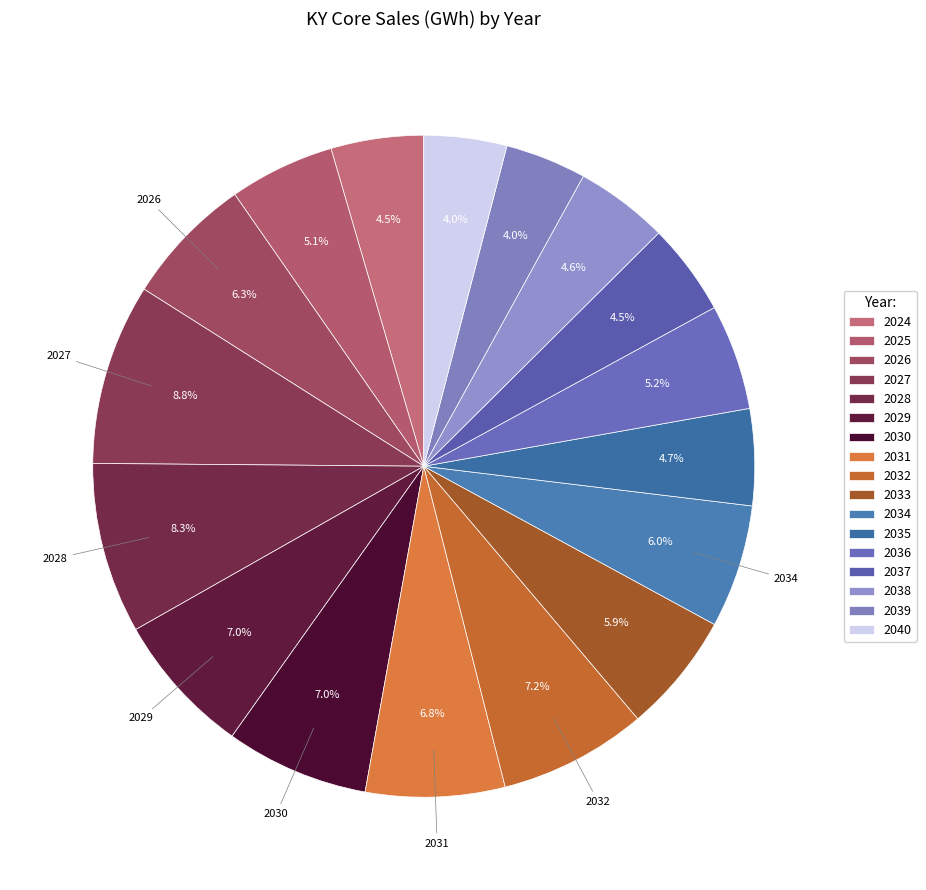

Count the number of slices in the pie.

17